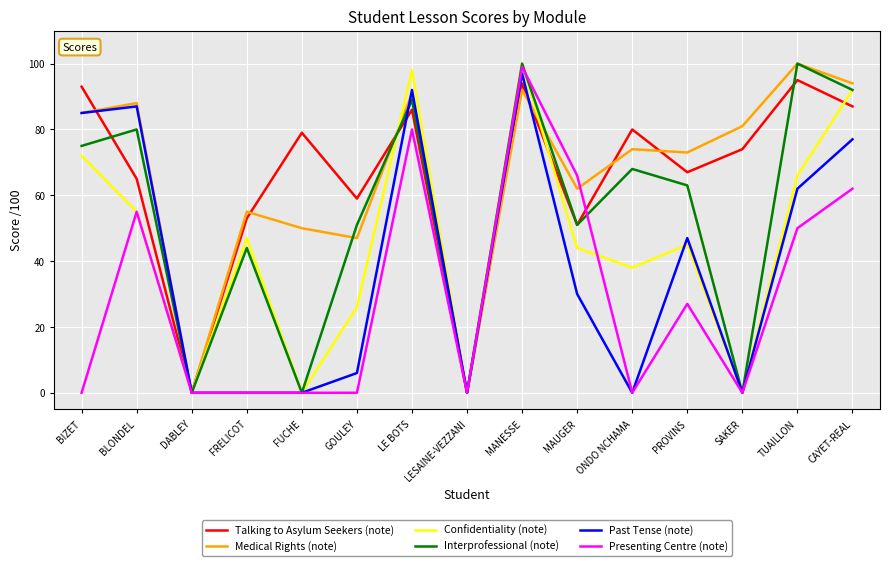

What is the difference between the highest and lowest values at PROVINS?

46